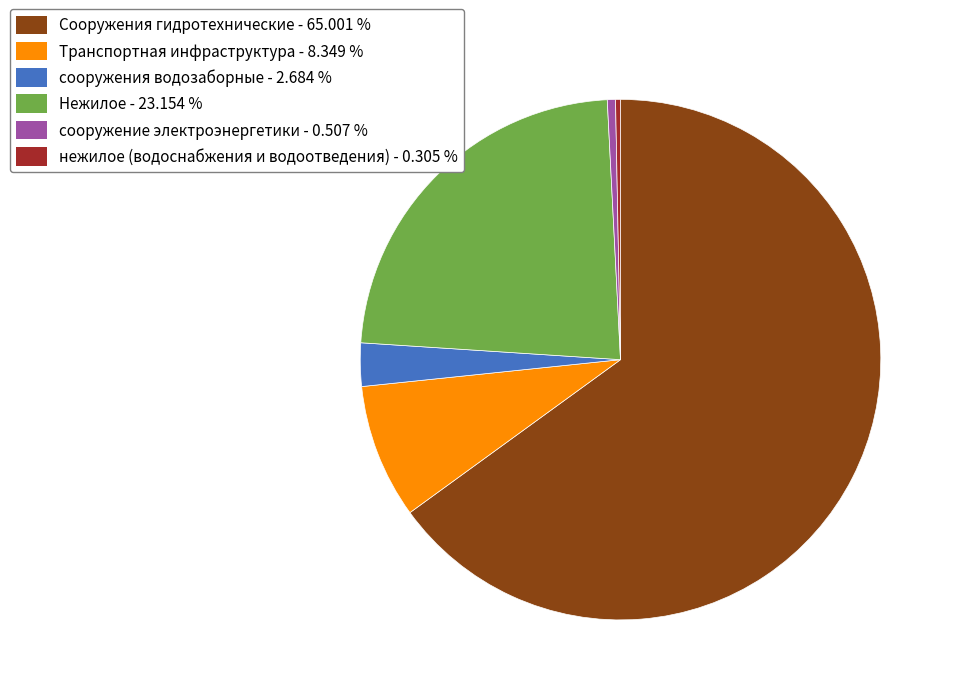

Which has a higher value, Транспортная инфраструктура or сооружение электроэнергетики?

Транспортная инфраструктура